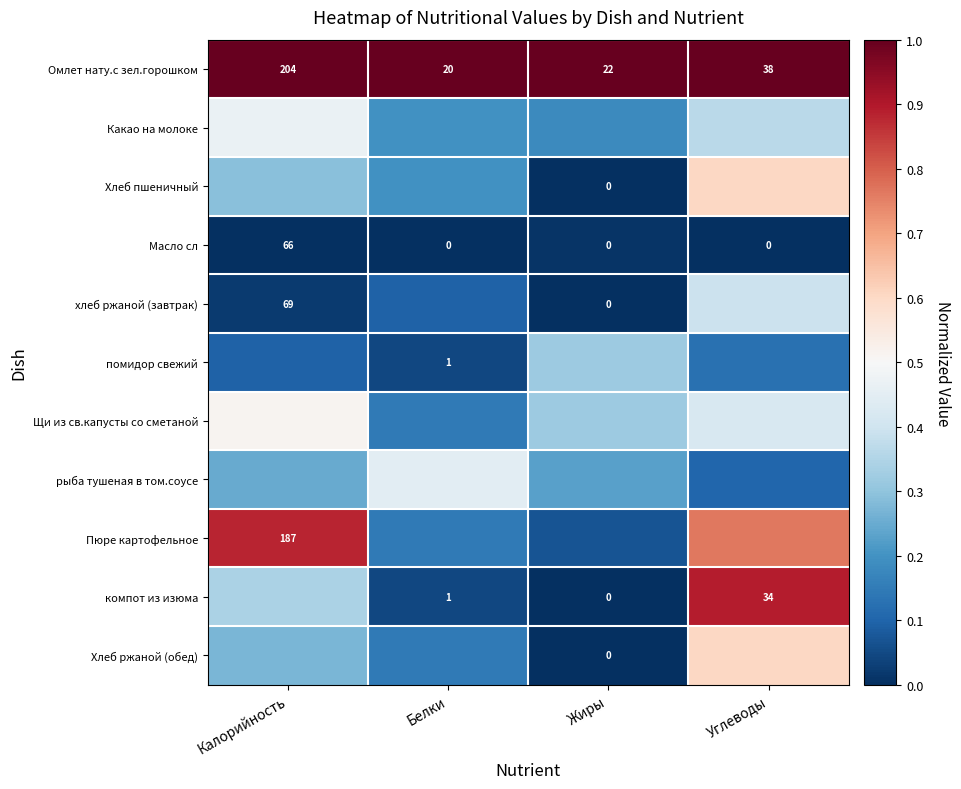

What is the difference between the maximum and minimum values in the рыба тушеная в том.соусе series?

0.3